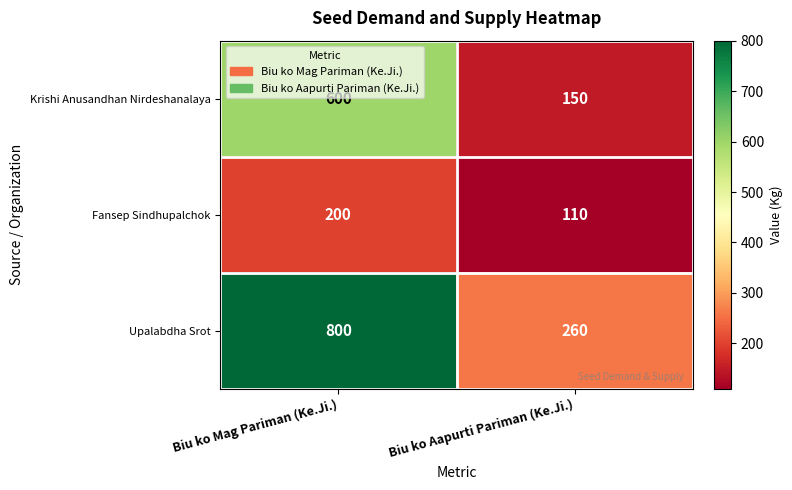

What is the difference between the highest and lowest values at Biu ko Aapurti Pariman (Ke.Ji.)?

150